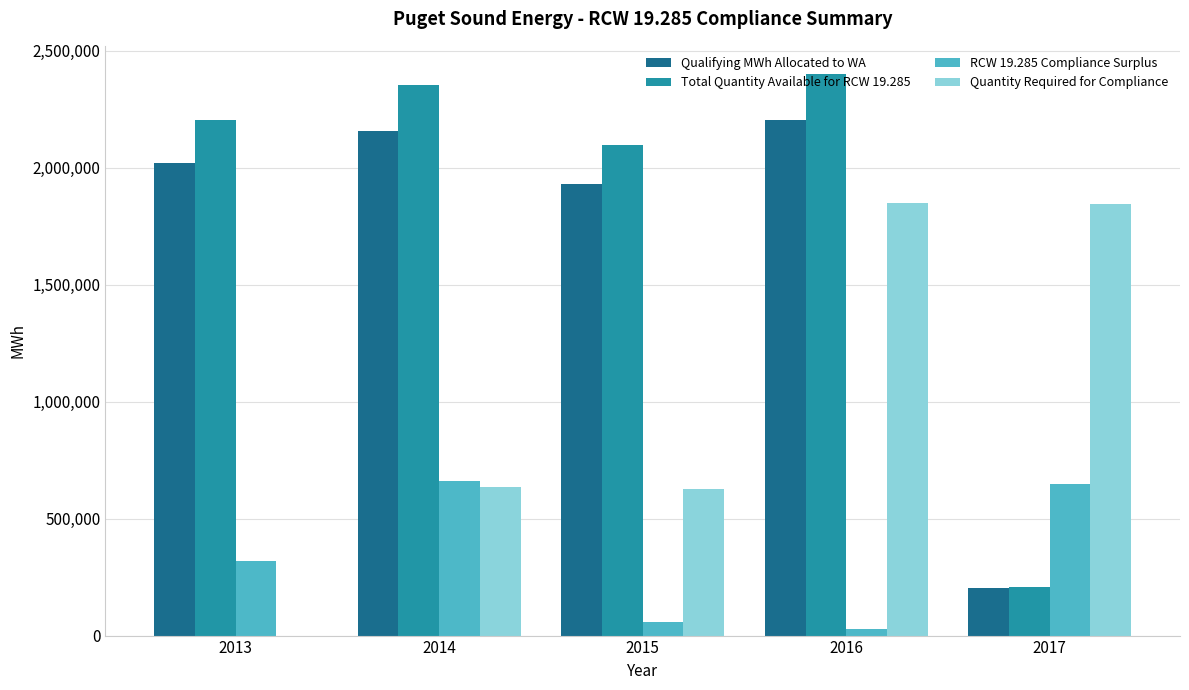

Count the number of categories in the chart.

5